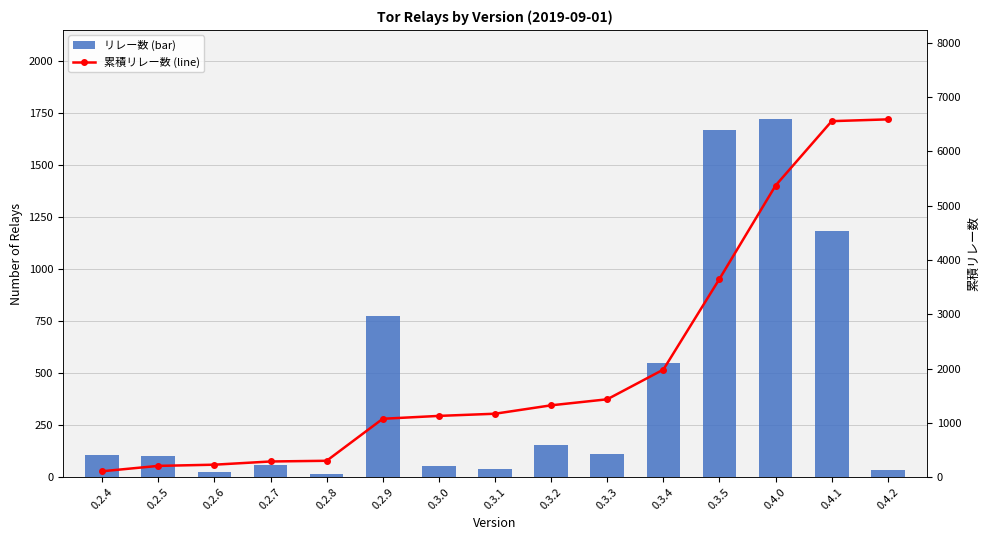

At how many categories does at least one series exceed 3758?

3